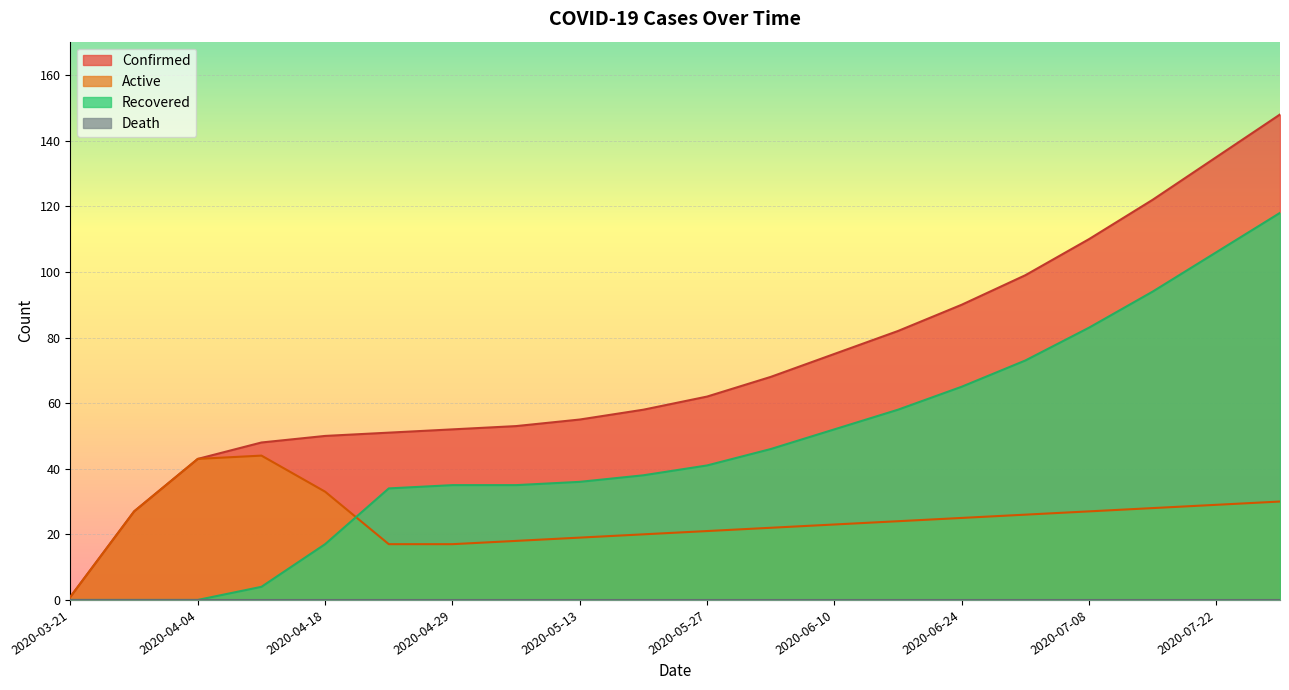

True or false: Confirmed and Active intersect in this chart.

False